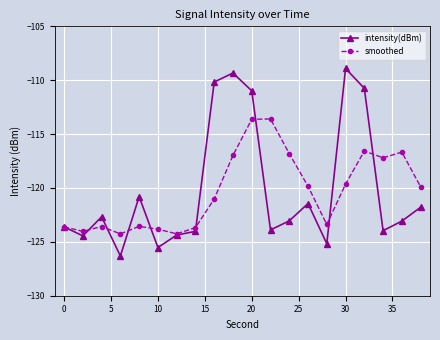

What is the maximum value shown in the chart?

-108.9